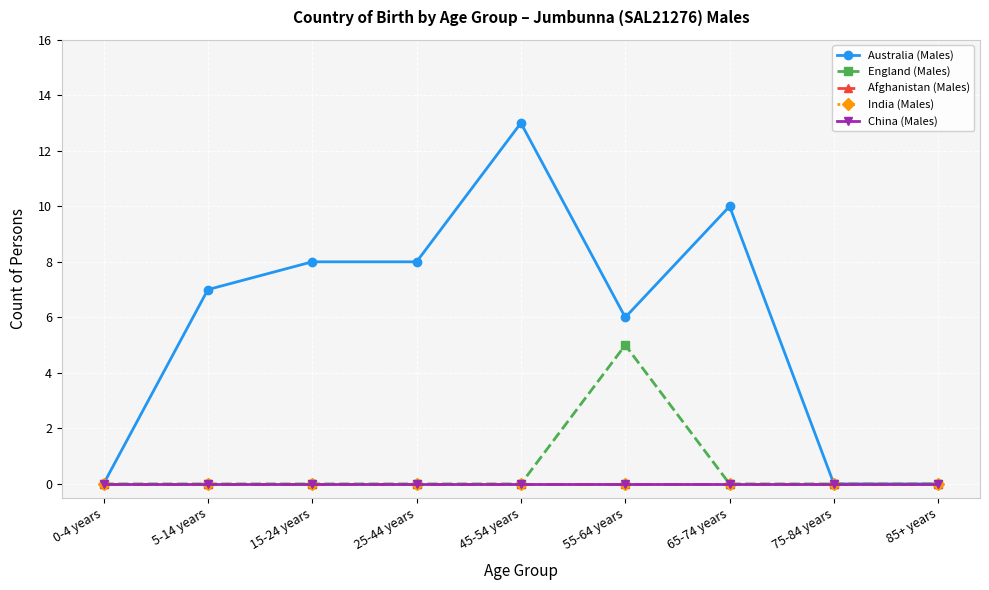

What is the average value of the England (Males) series?

1